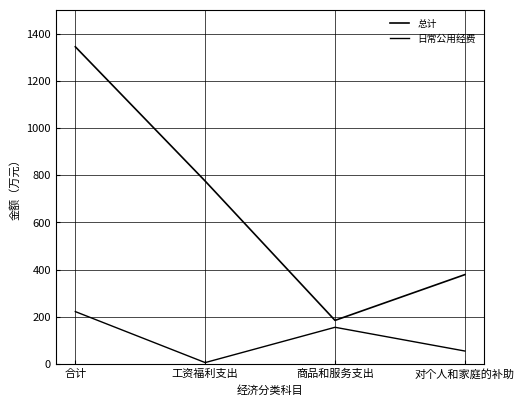

What position from the left is 商品和服务支出?

3